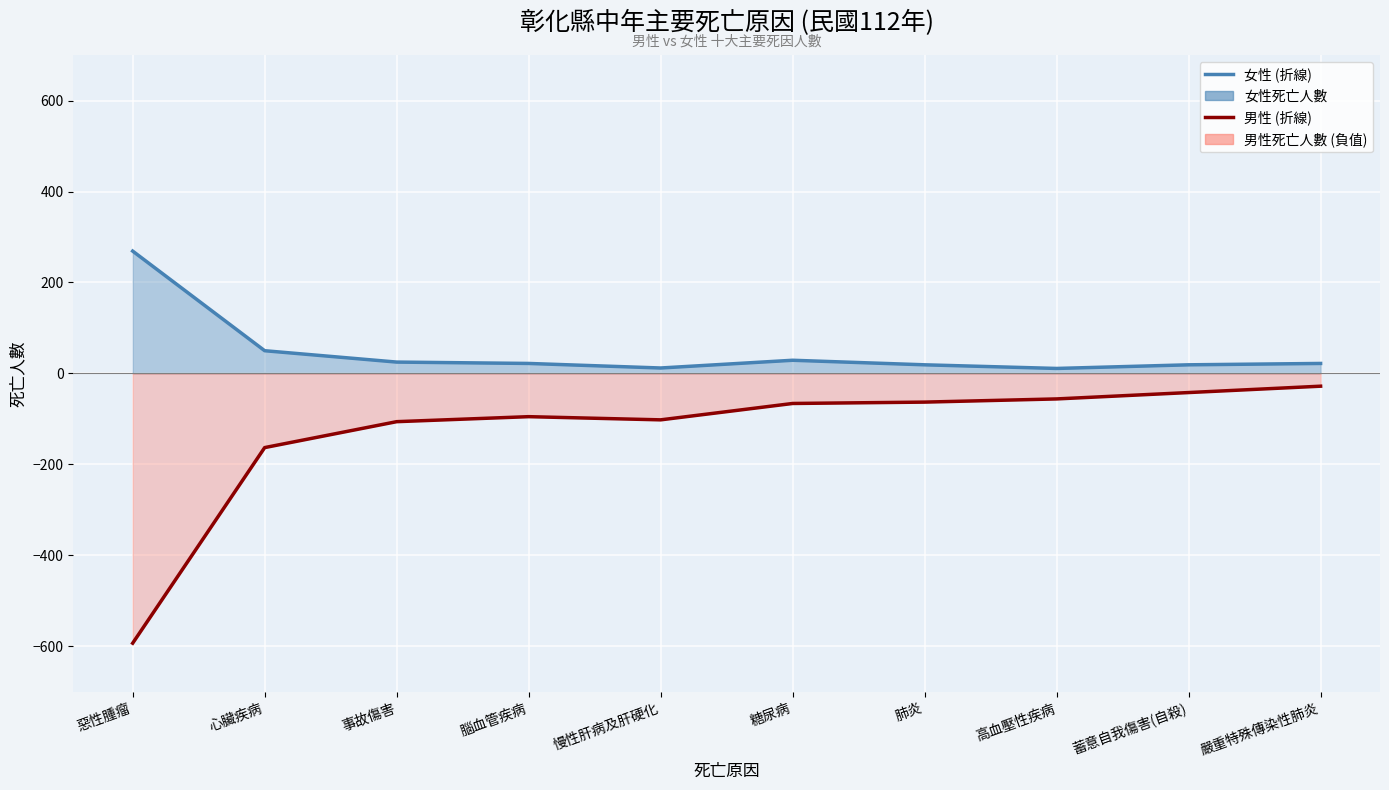

What position from the left is 惡性腫瘤?

1